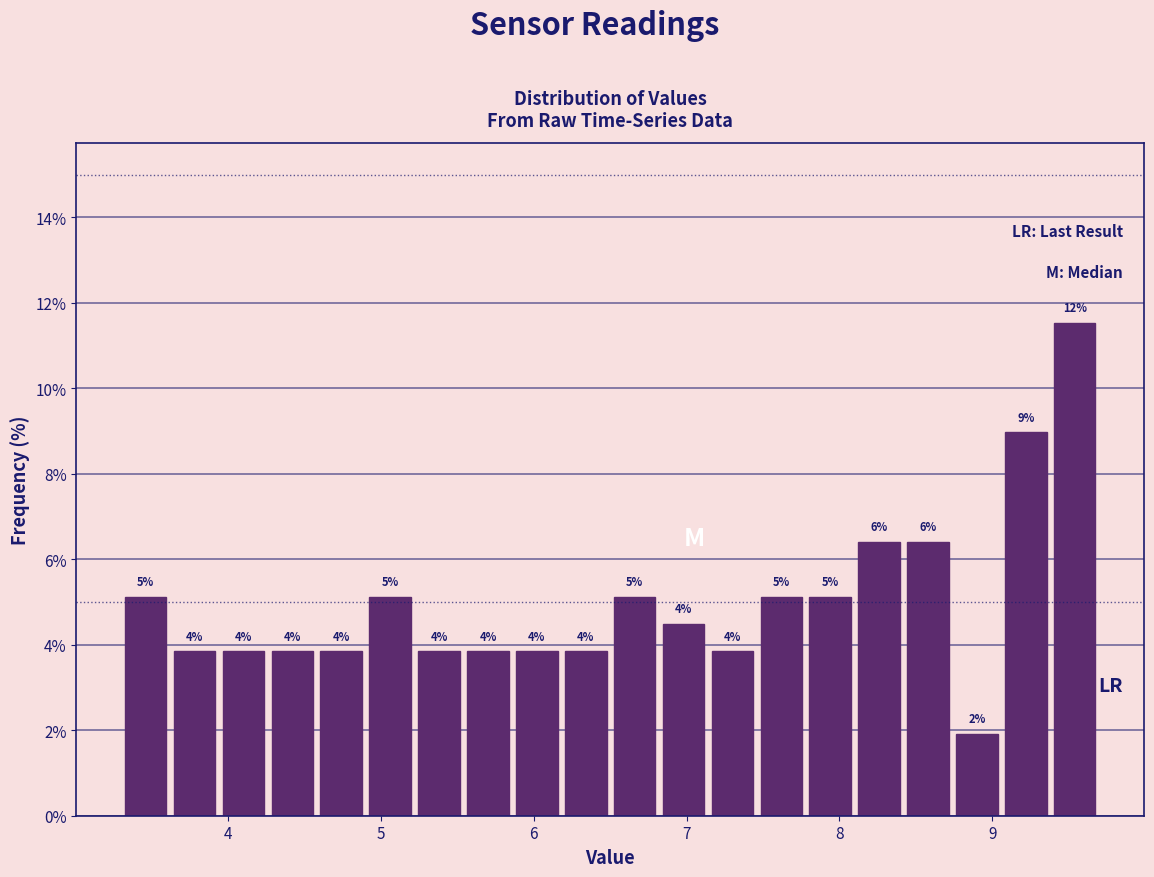

Around what value on the x-axis is the tallest bar? Give the approximate position of its centre, as read against the axis.

9.5